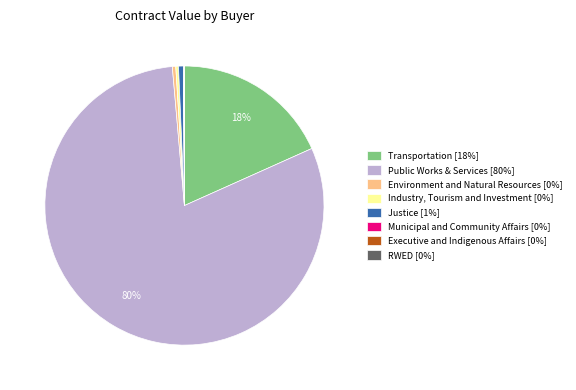

Is there a majority slice in this chart?

Yes